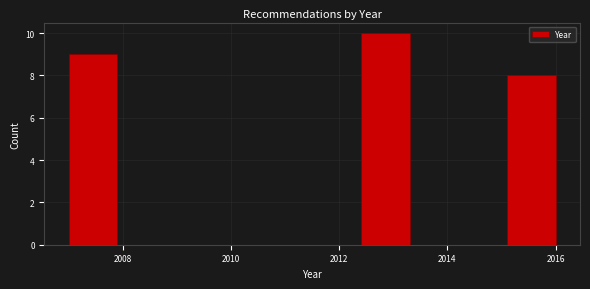

Over which range of the x-axis is the bar tallest?

2012.4 to 2013.3